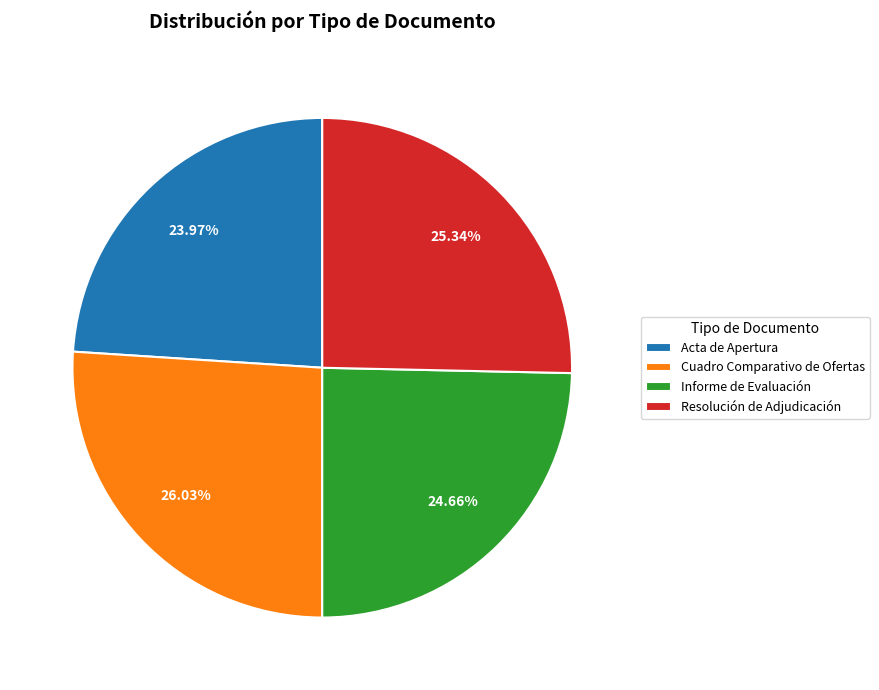

To the nearest percent, what percentage of the pie is Informe de Evaluación?

25%